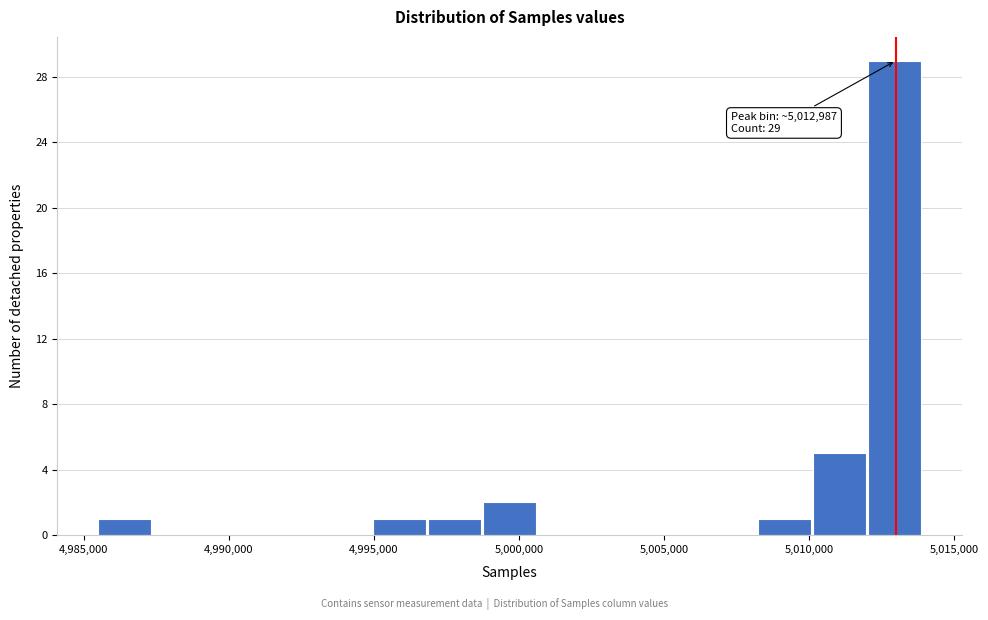

Read against the x-axis, roughly where is the centre of the tallest bar?

5013000